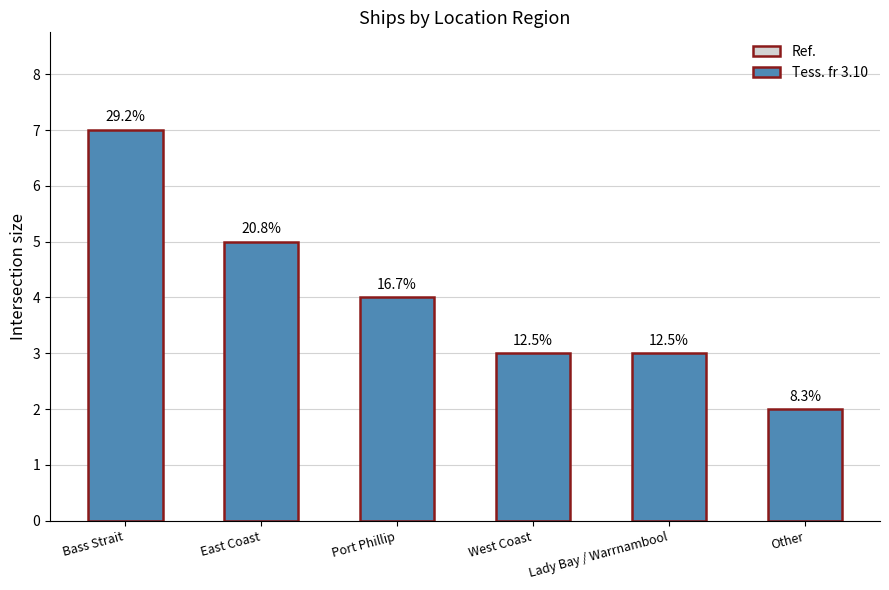

Does the chart contain any negative values?

No